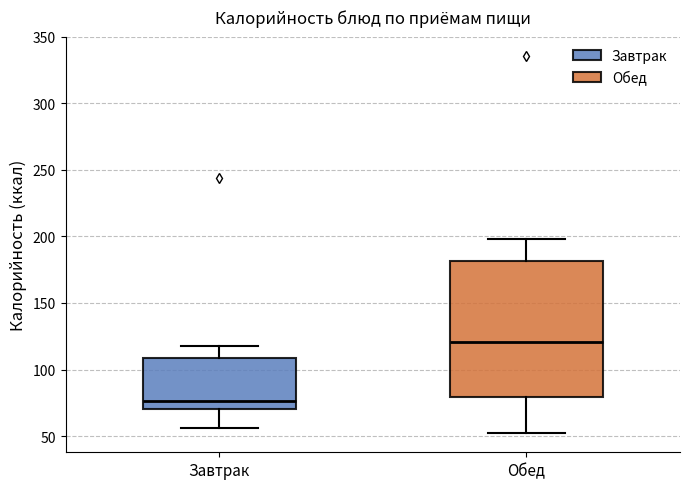

Reading left to right, transcribe this box plot: for each box, give where its median line is, the range the box spans, and where its two whiskers end, as read against the y-axis. The values are not printed on the chart, so give them approximately, as read against the axis.

Завтрак: median 75, box 70 to 110, whiskers 55 to 120
Обед: median 120, box 80 to 180, whiskers 50 to 200